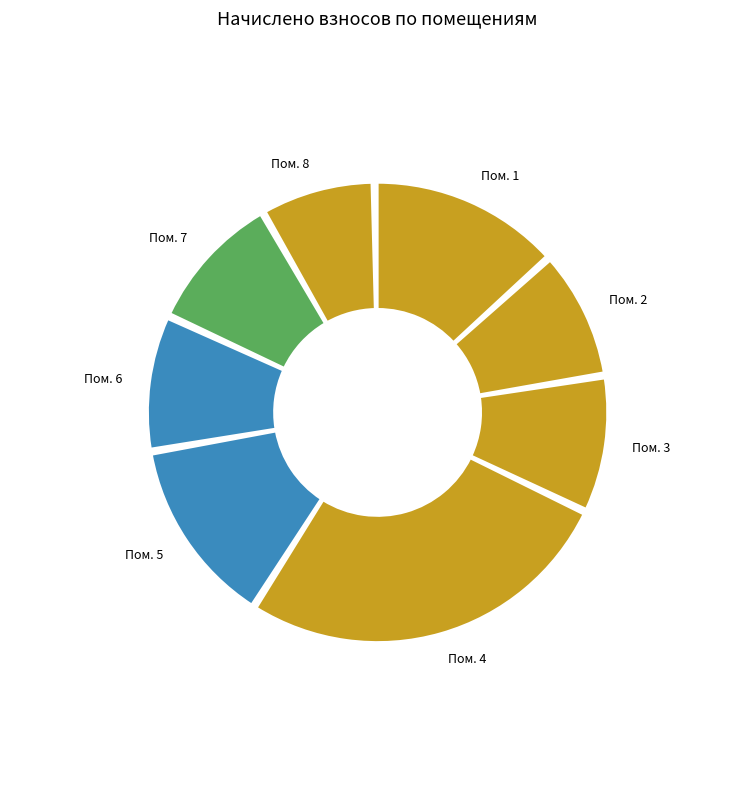

Does 1 represent more than half of the total?

No